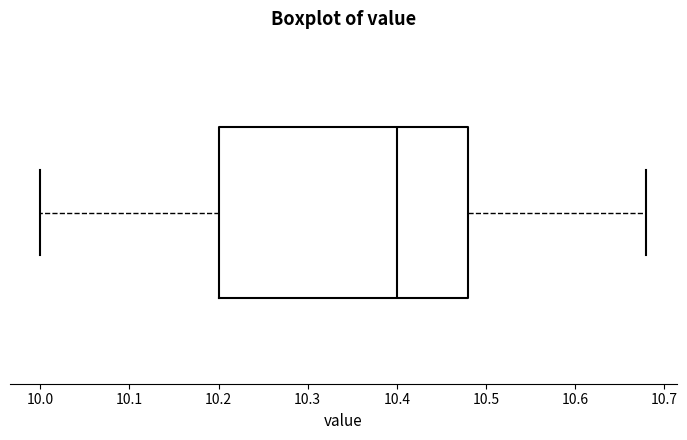

Transcribe this box plot: give where the median line is, the range the box spans, and where the two whiskers end, as read against the x-axis. The values are not printed on the chart, so give them approximately, as read against the axis.

median 10.40, box 10.20 to 10.48, whiskers 10.00 to 10.68